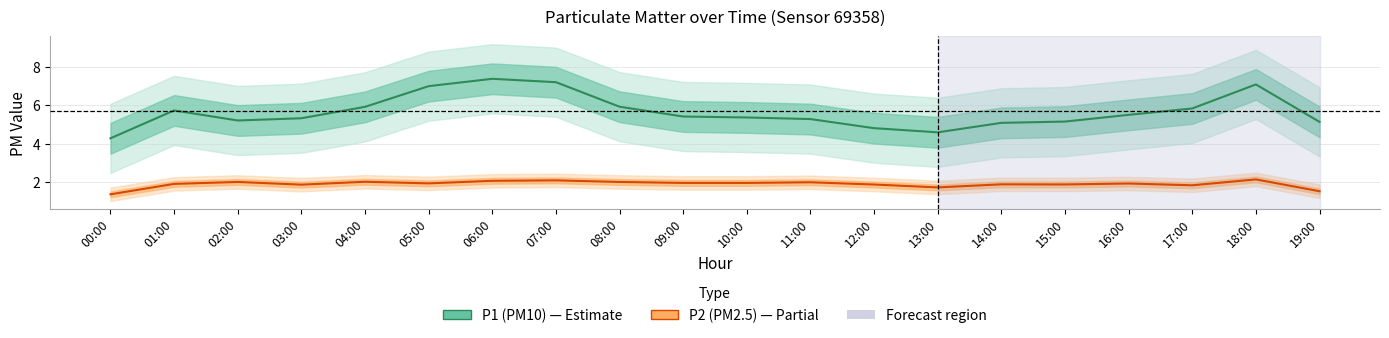

What is the label of the 5th point from the right?

15:00